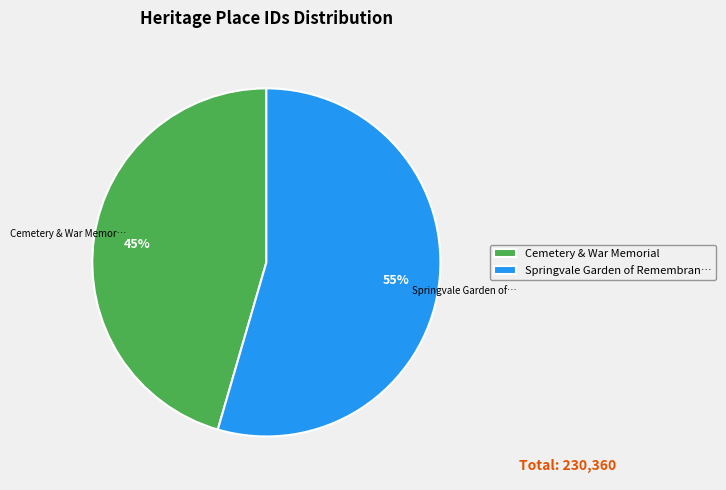

Approximately how many times larger is the value at Cemetery & War Memorial compared to Springvale Garden of Remembran…?

0.8